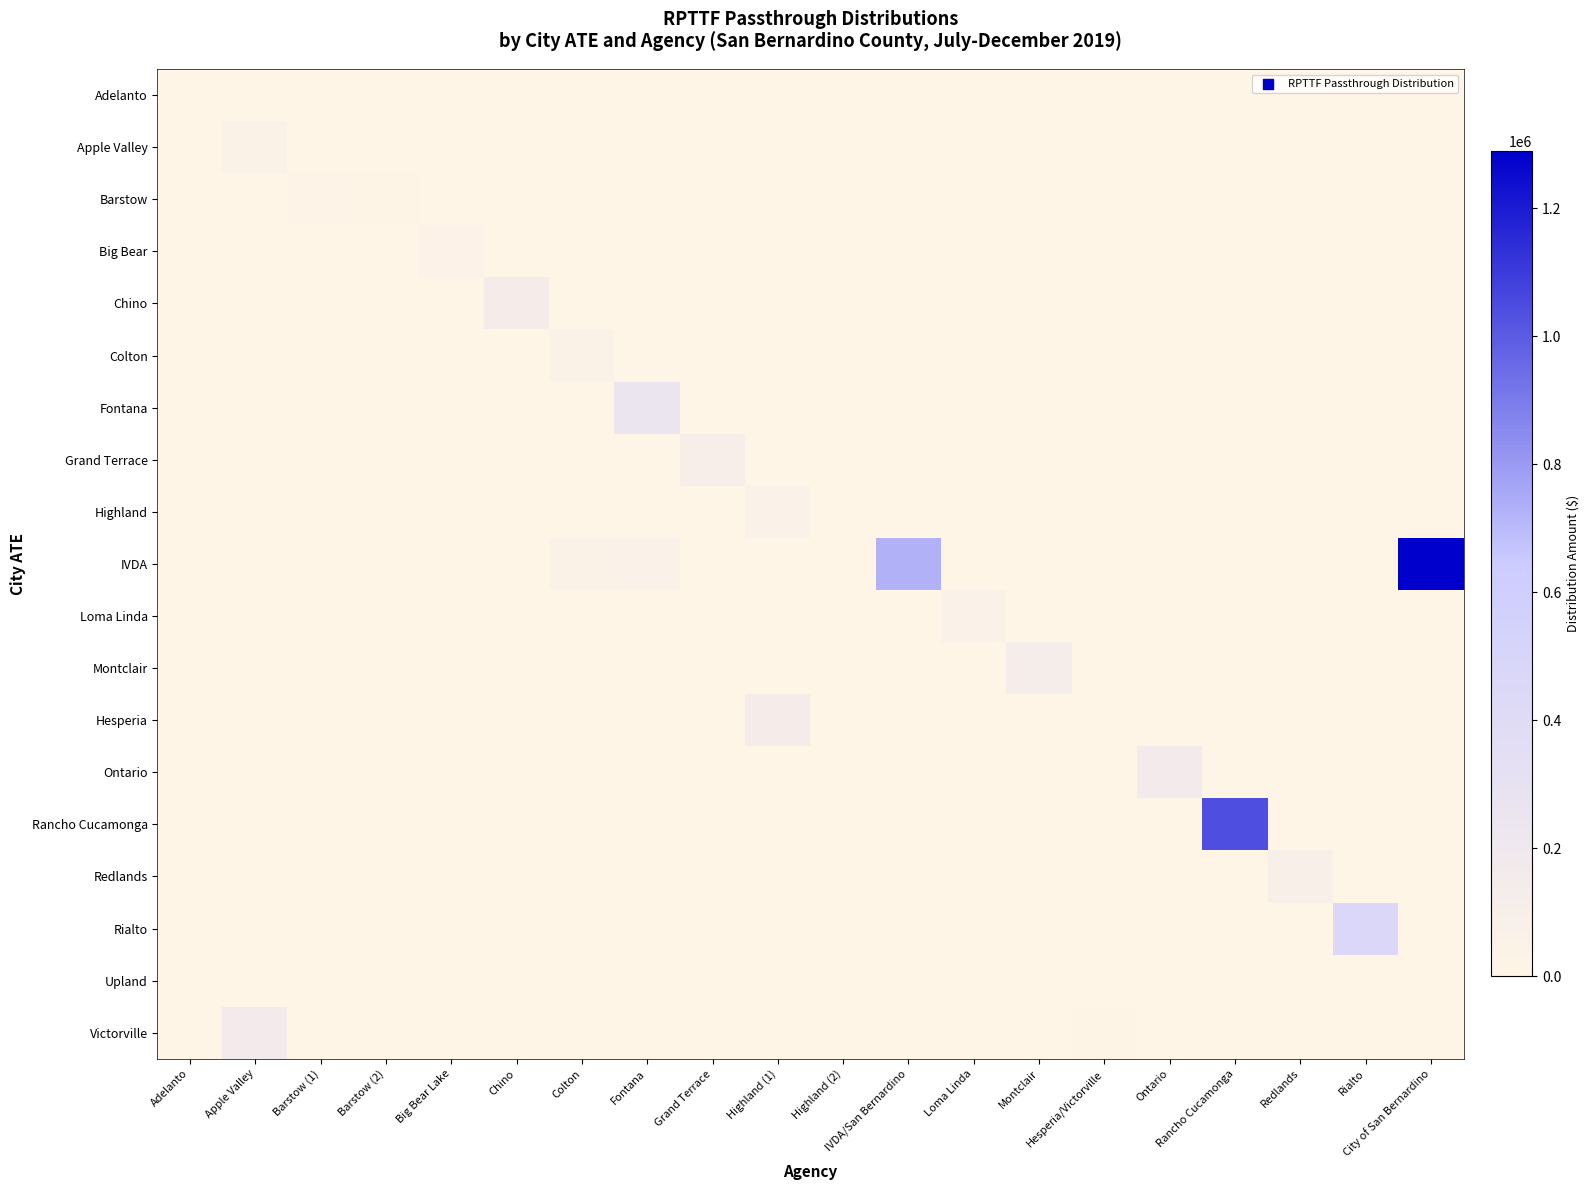

What is the maximum value shown in the chart?

1288713.6